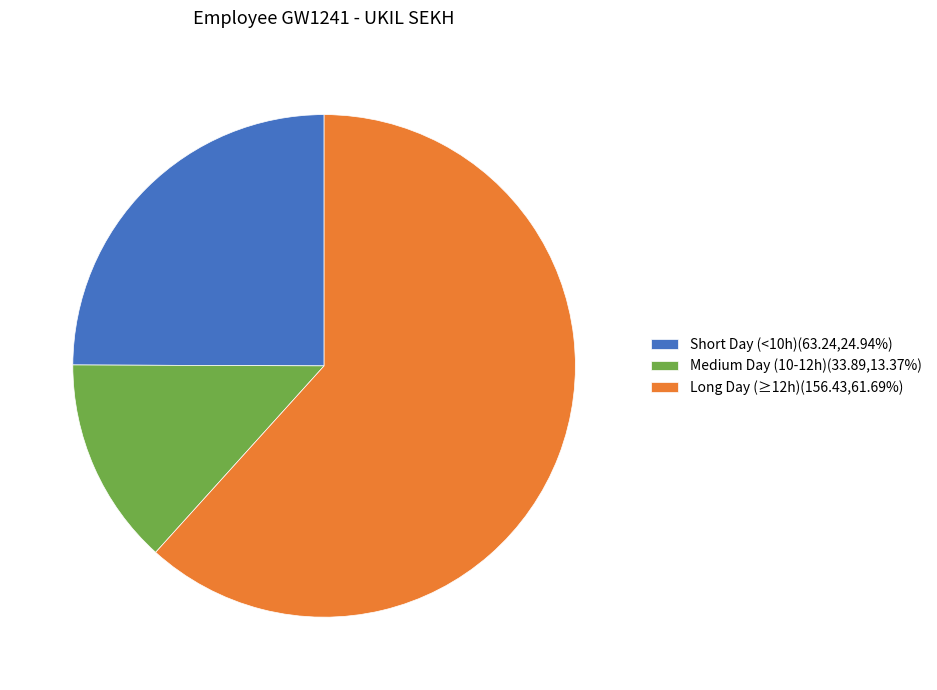

Is Long Day (≥12h)(156.43,61.69%) the majority of the pie?

Yes